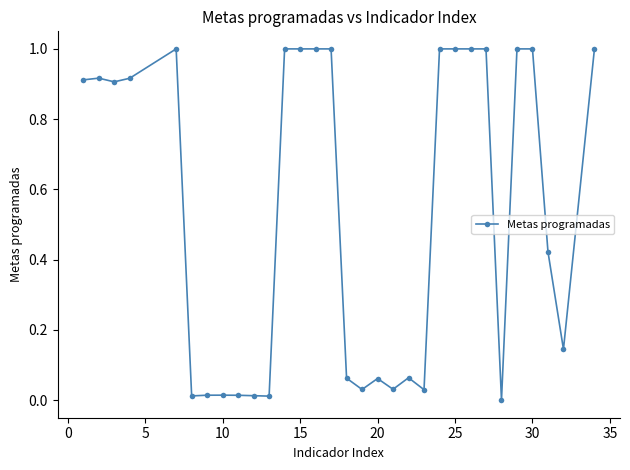

What is the greatest value displayed?

1.0